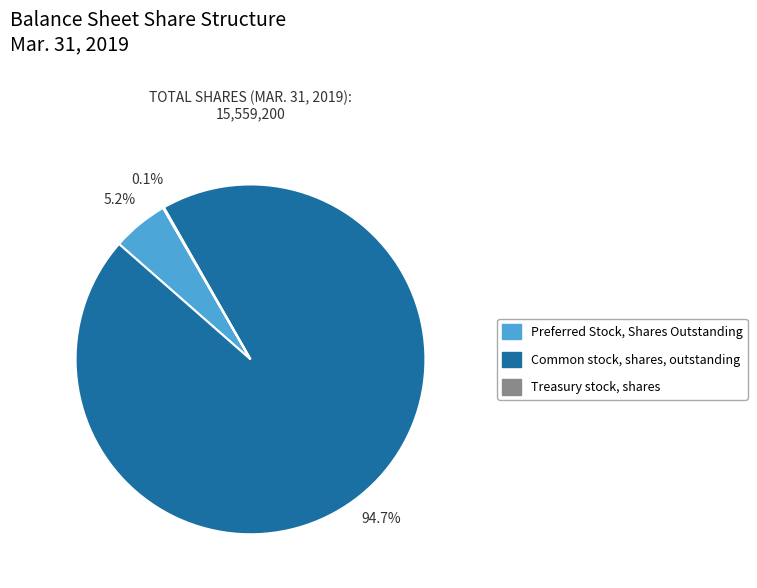

To the nearest percent, what percentage of the pie is Common stock, shares, outstanding?

95%